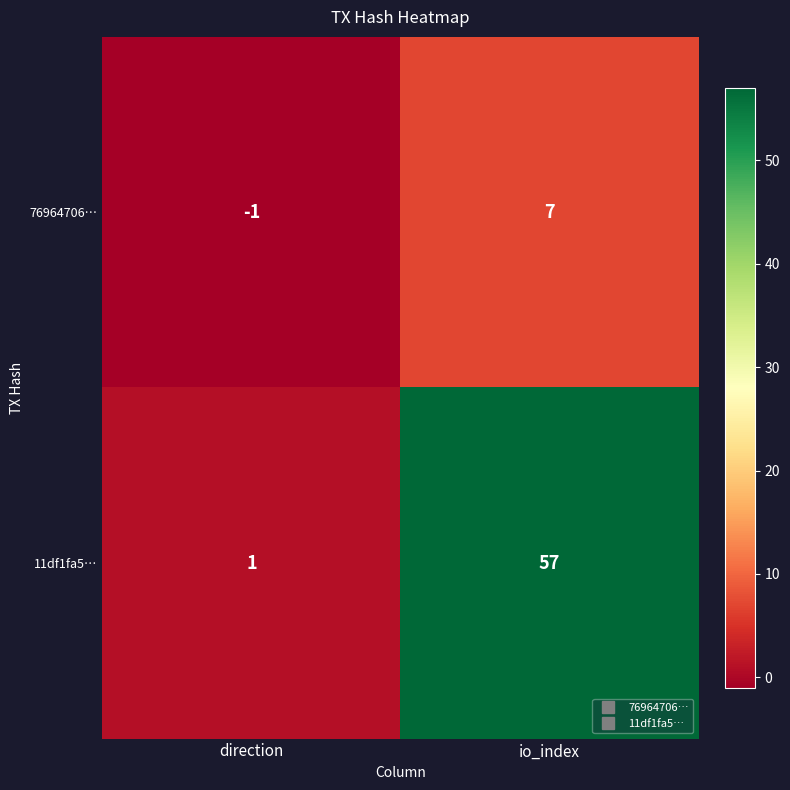

How many series are shown in this chart?

2